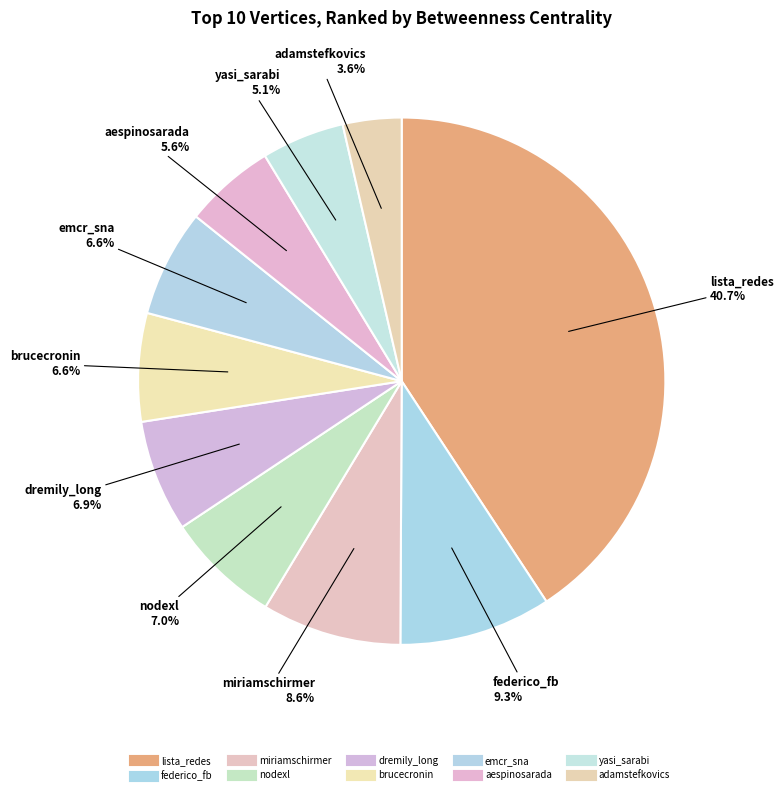

Is there a majority slice in this chart?

No